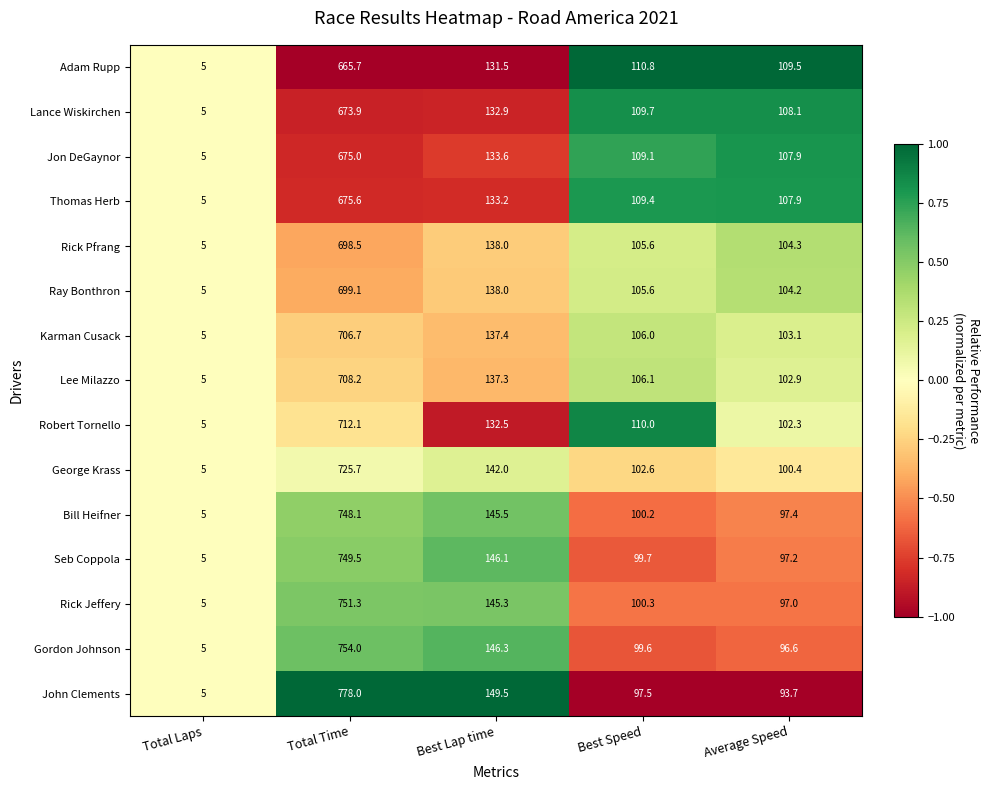

List the labels in order of Gordon Johnson value, smallest first.

Total Laps, Average Speed, Best Speed, Best Lap time, Total Time